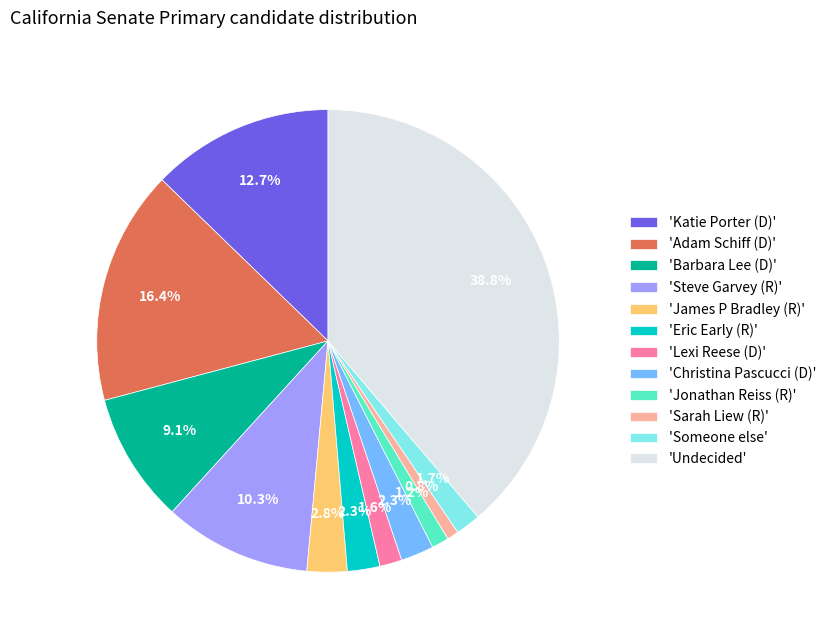

Does 'Undecided' account for over 50% of the chart?

No